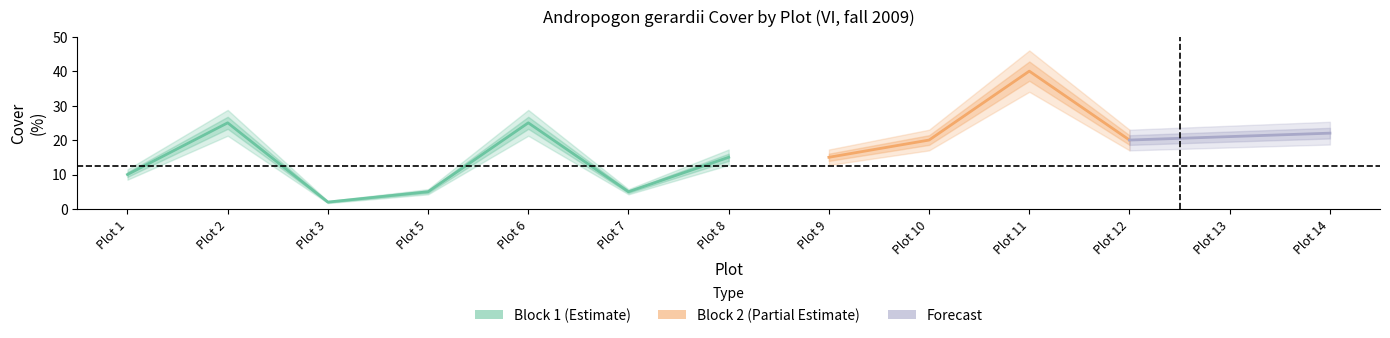

Rank the categories by value from highest to lowest.

Plot 2, Plot 6, Plot 8, Plot 1, Plot 5, Plot 7, Plot 3